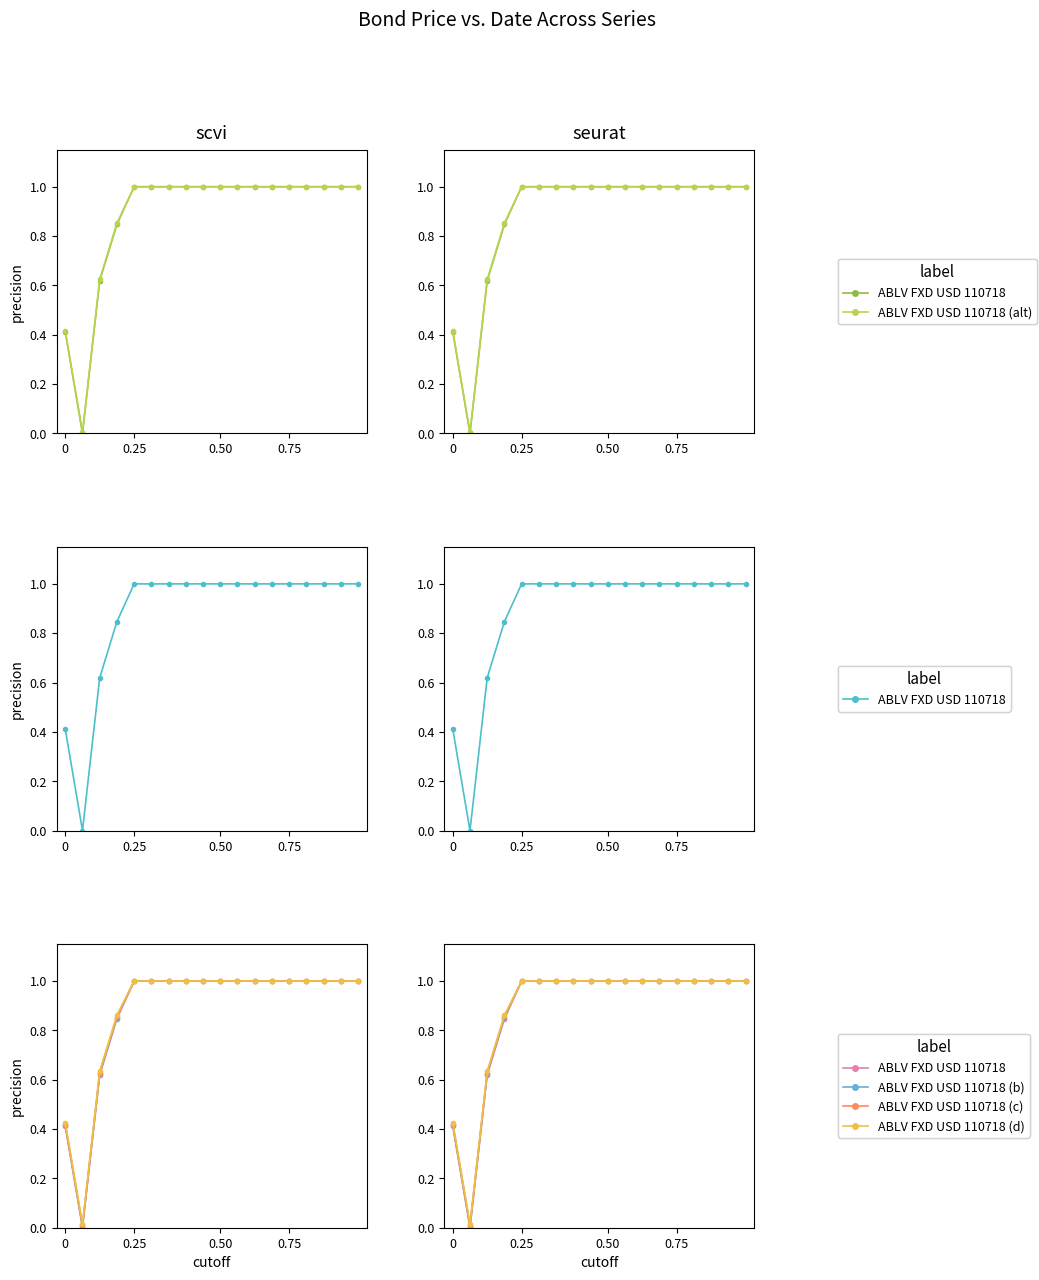

True or false: ABLV FXD USD 110718 (d) has more than 0 points higher than both neighbors.

False